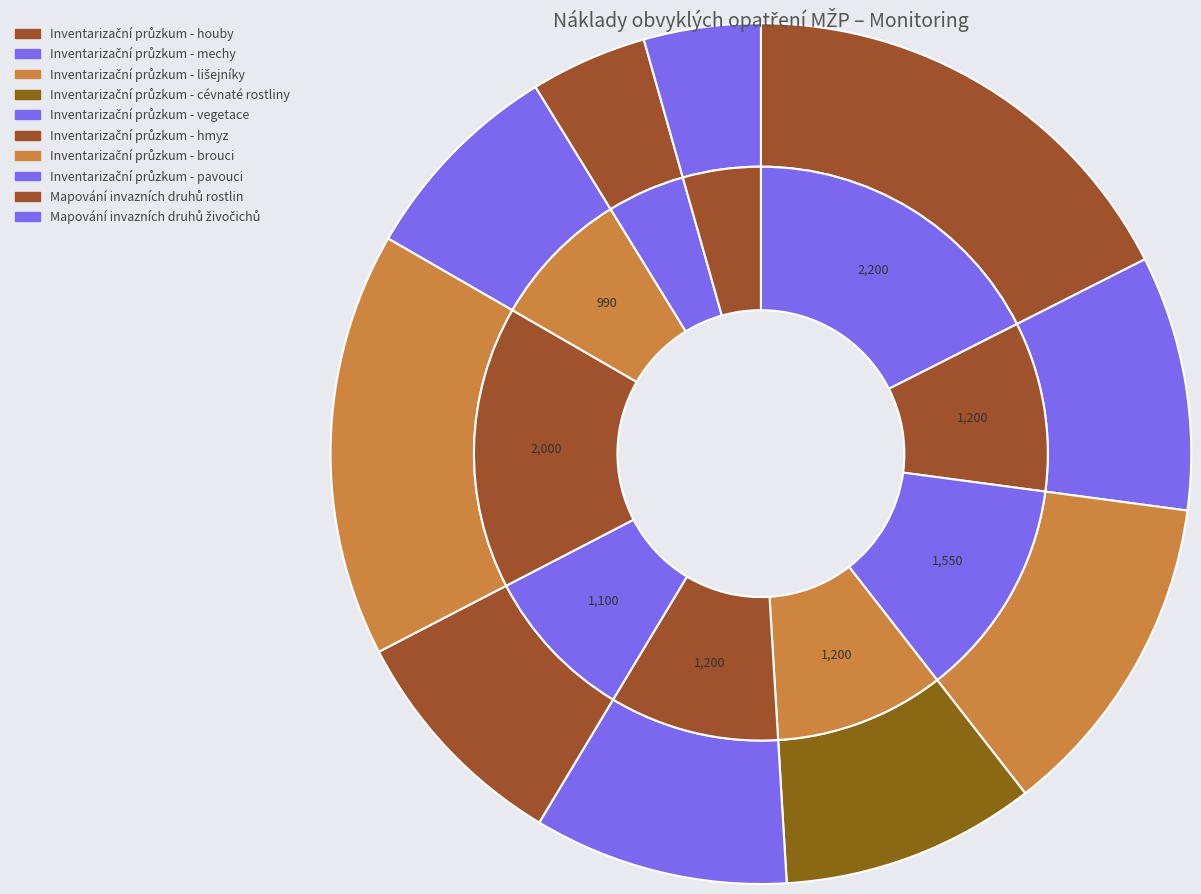

Which slice is the largest?

Inventarizační průzkum - houby